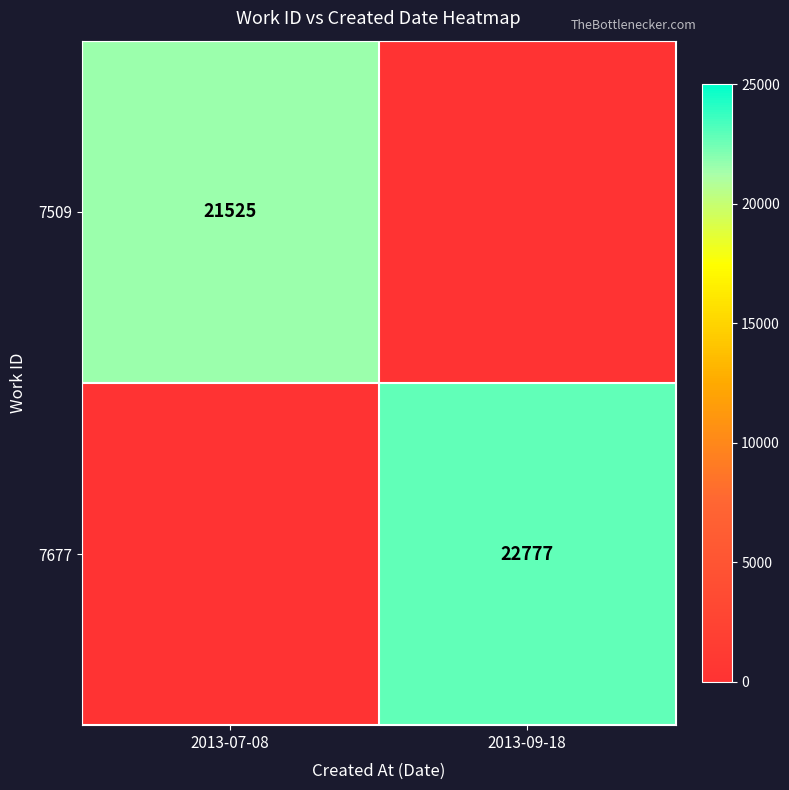

The value of 7677 at 2013-09-18 is 10118. True or false?

False